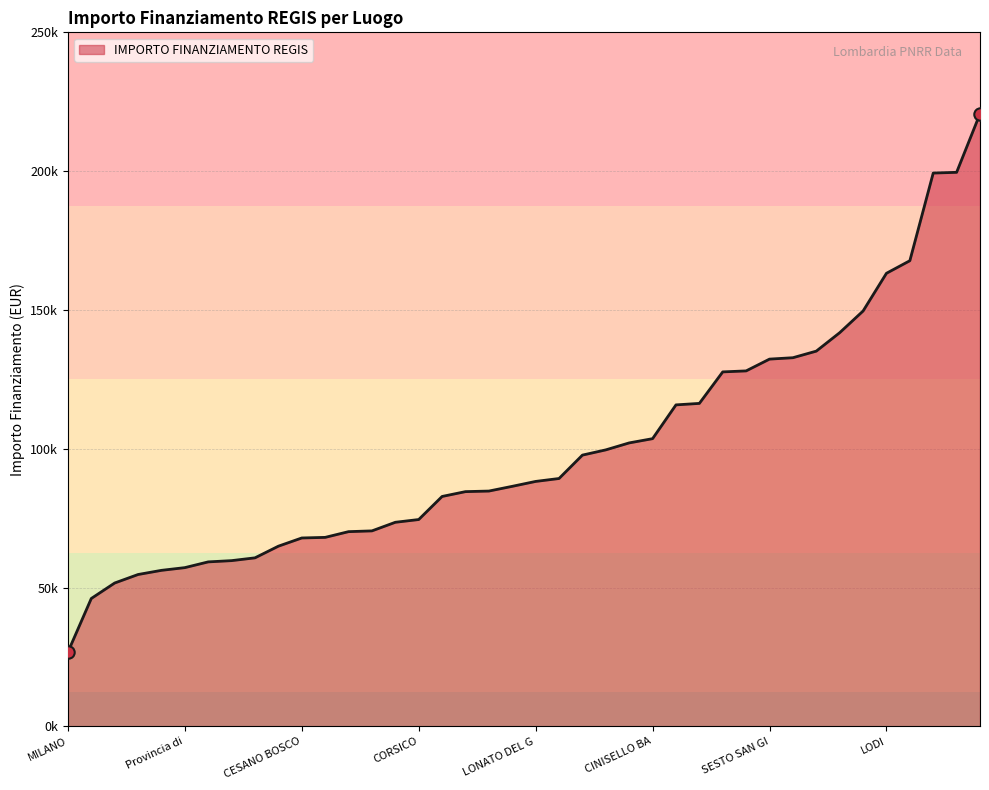

Is this an area chart (filled region under the line)?

Yes